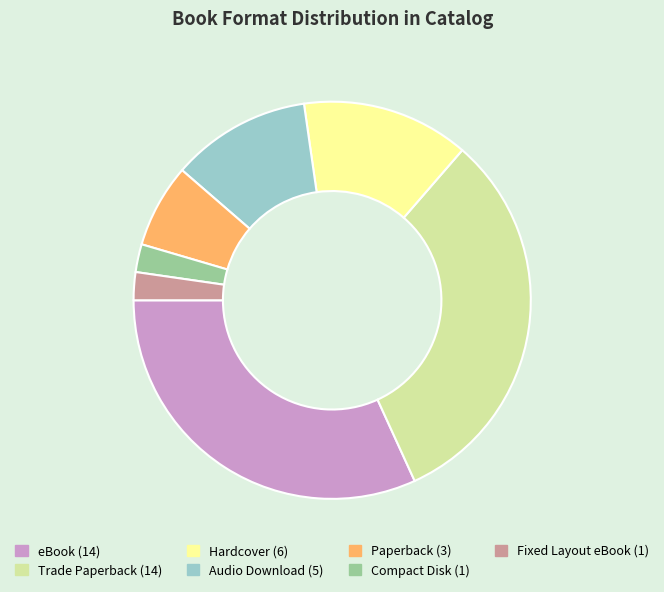

Is the sum of Hardcover and Fixed Layout eBook greater than half?

No